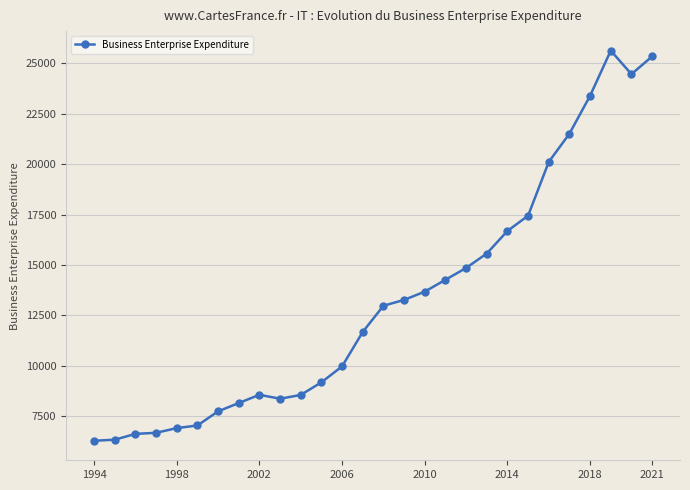

What is the greatest value displayed?

25628.4